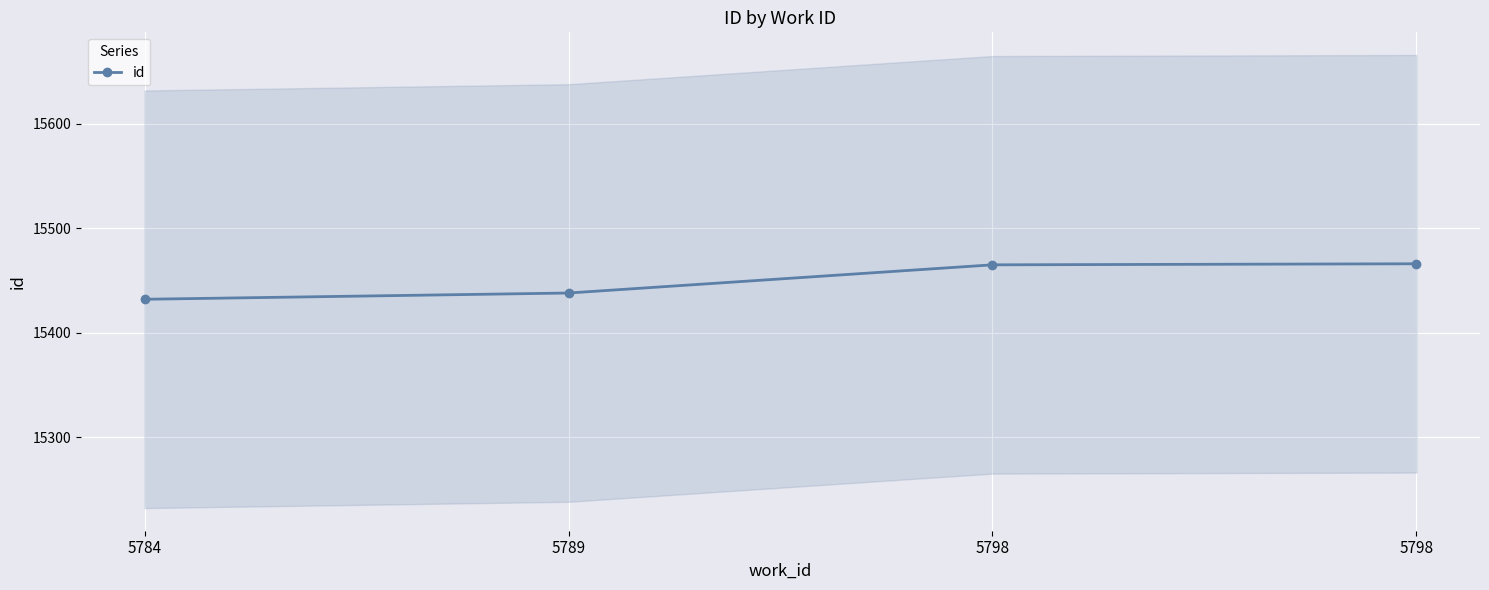

How many series are shown in this chart?

1